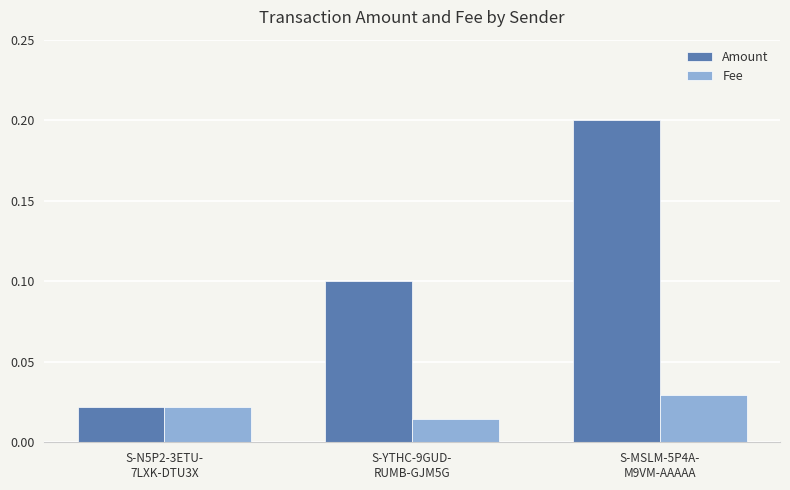

What is the difference between the highest and lowest values at S-YTHC-9GUD-
RUMB-GJM5G?

0.1